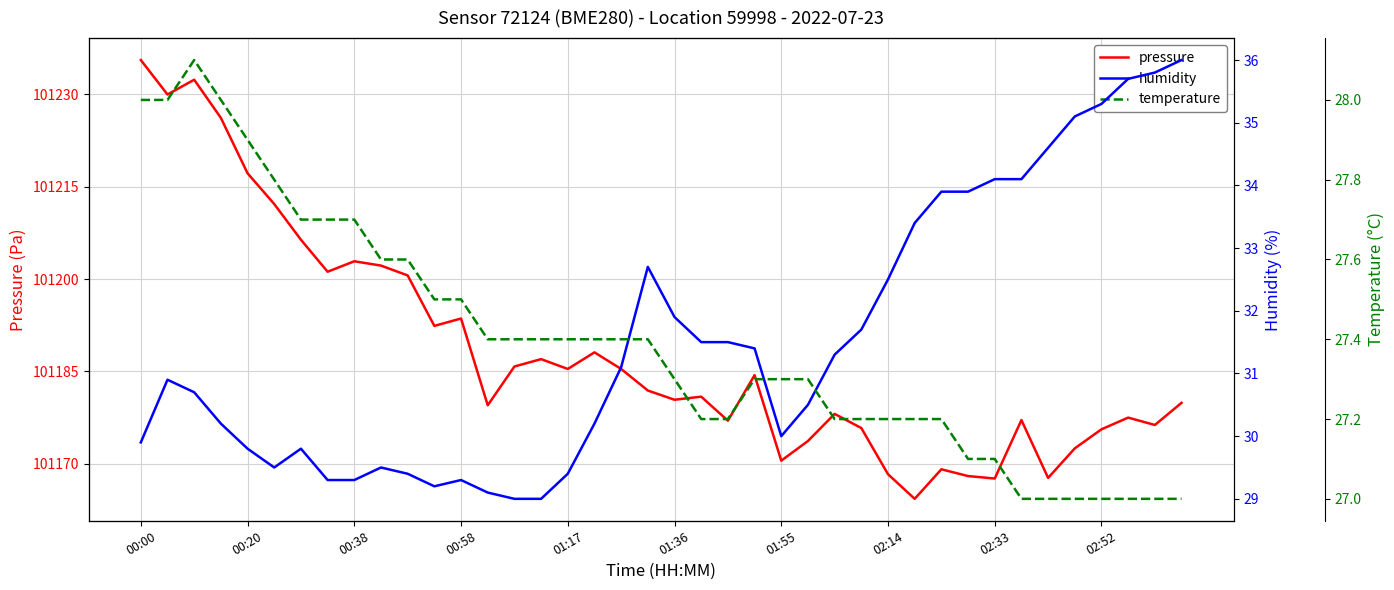

What is the spread (max minus min) of values at 11?

101164.9